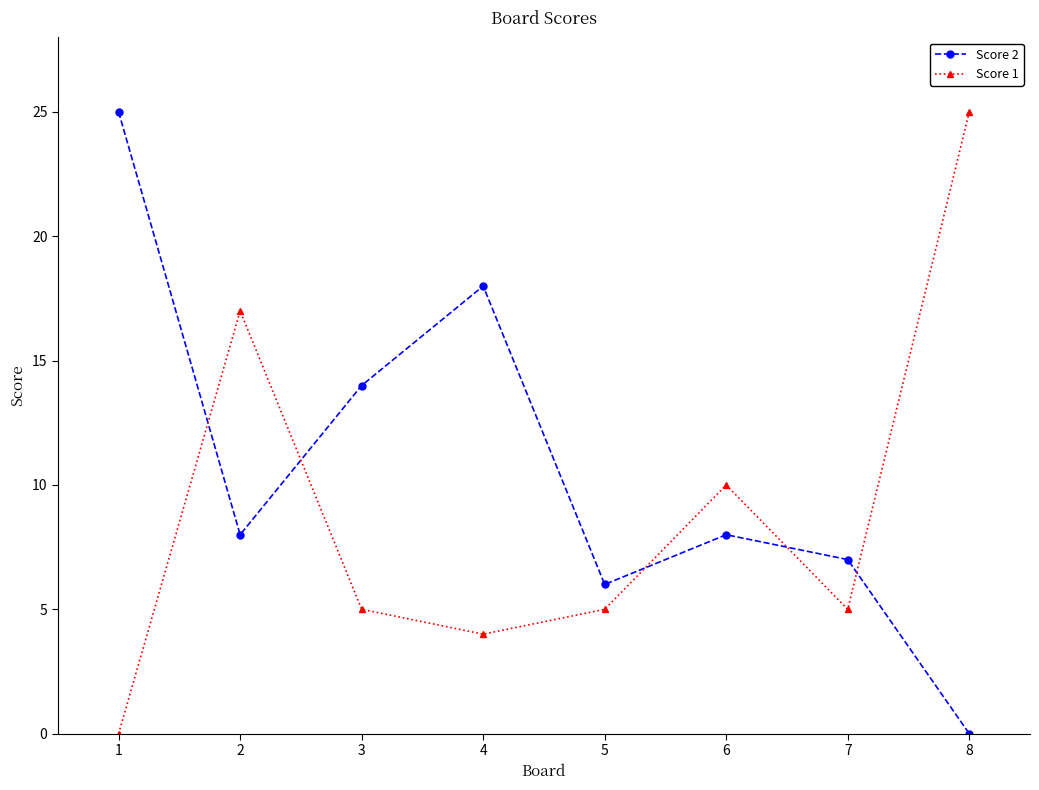

Which series changed the most between 3 and 6?

Score 2